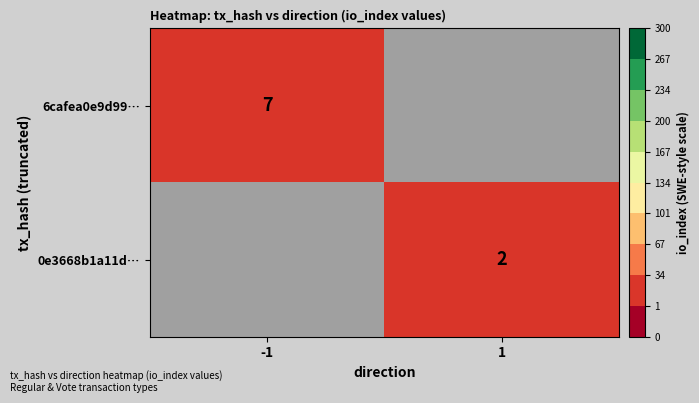

Is it true that 0e3668b1a11d… equals 3 at 1?

False